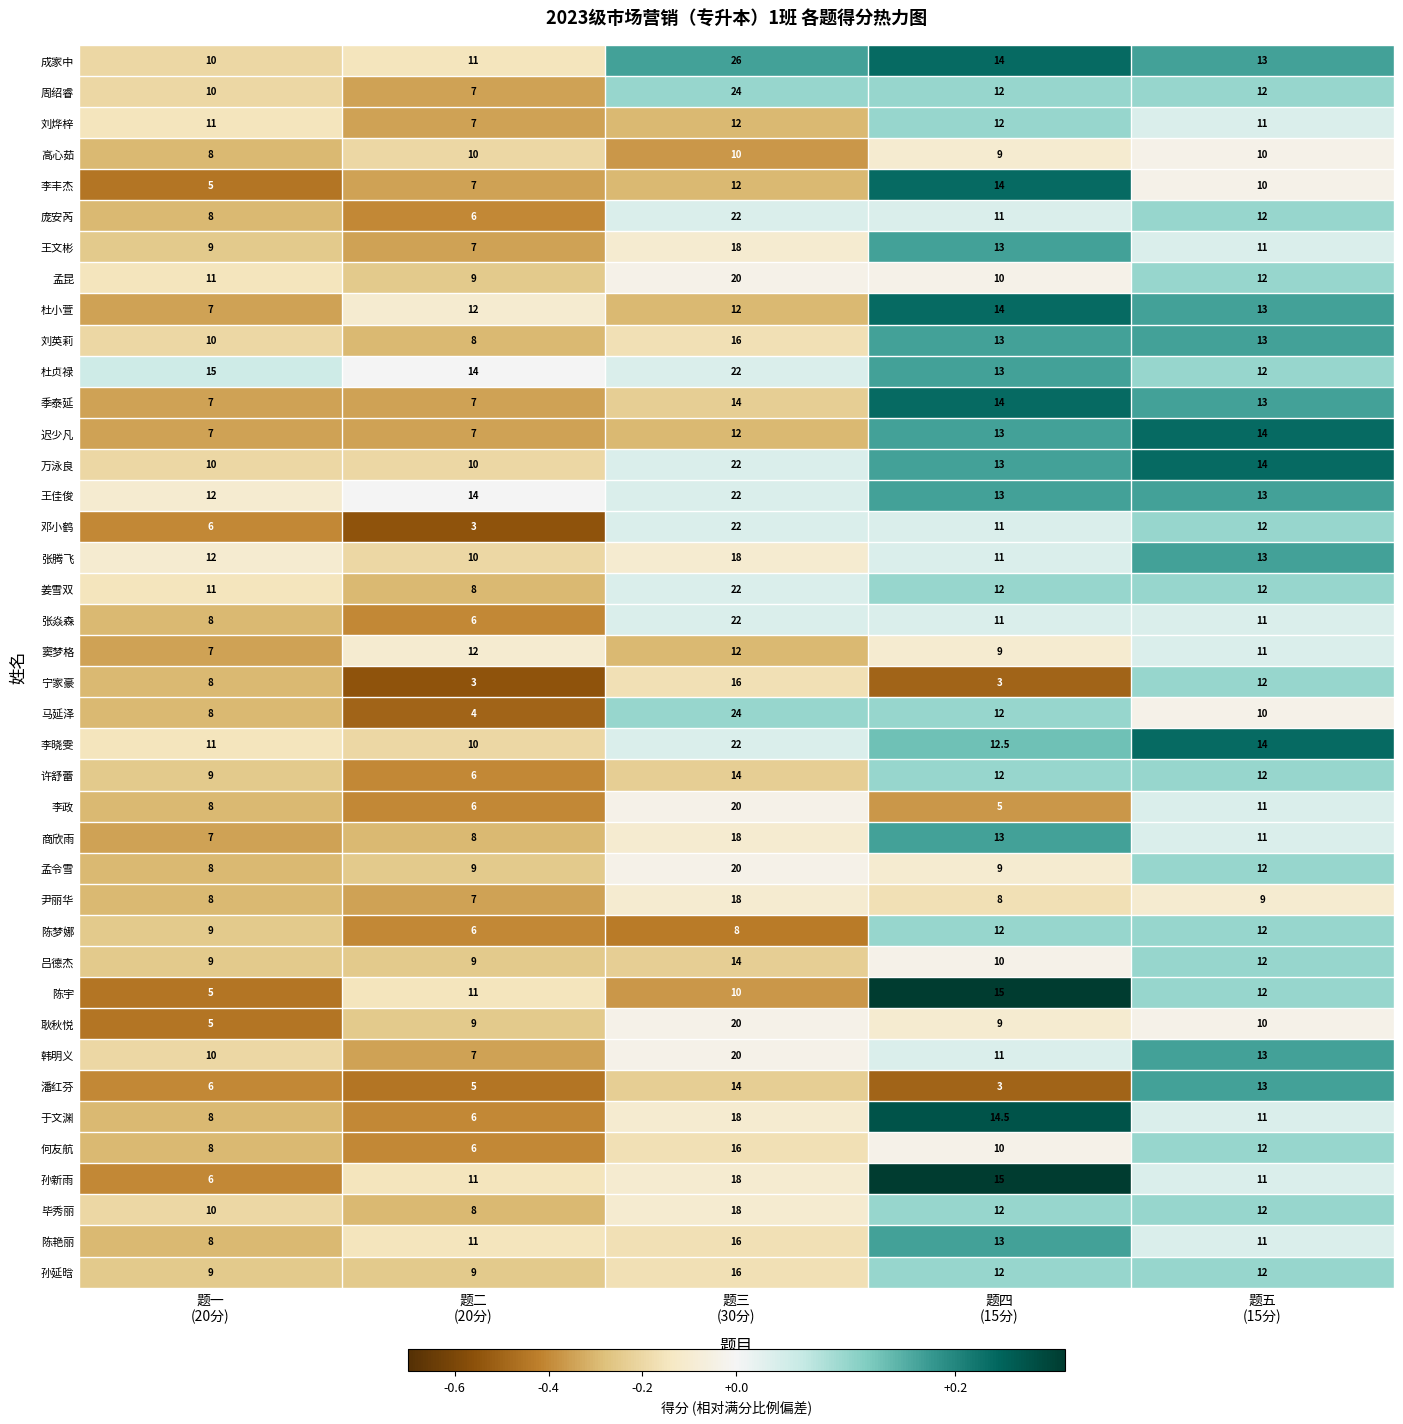

How many 杜小萱 values are between 12 and 13?

3